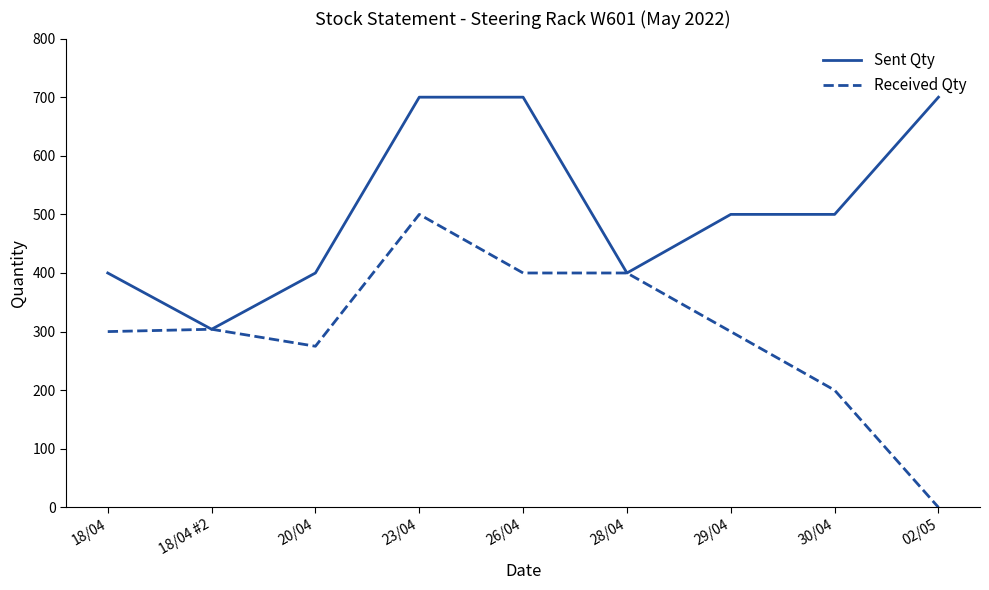

Which series changed the most between 20/04 and 02/05?

Sent Qty